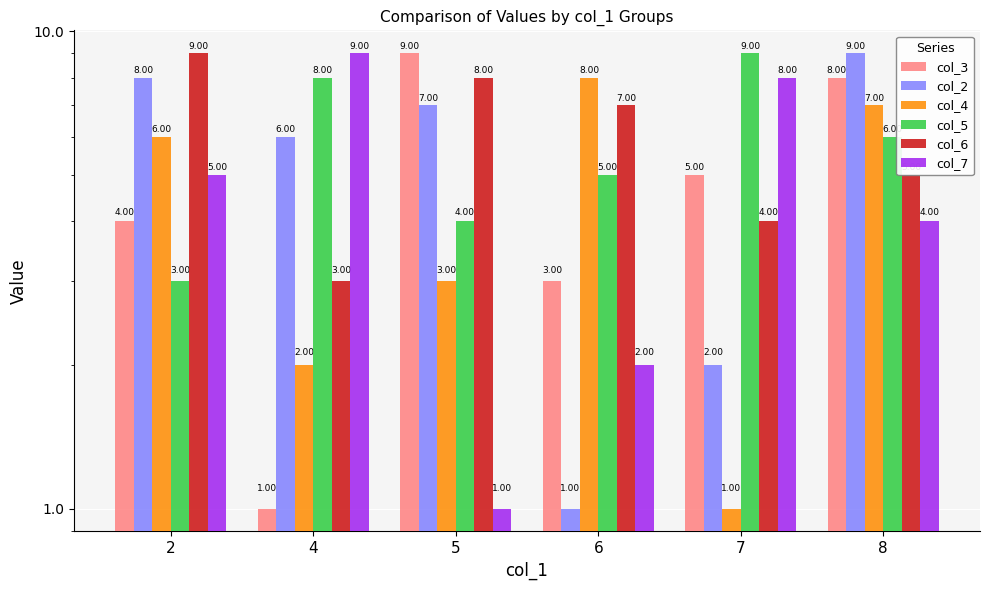

Reading left to right, what are all the values shown in this chart?

col_3: 4	1	9	3	5	8
col_2: 8	6	7	1	2	9
col_4: 6	2	3	8	1	7
col_5: 3	8	4	5	9	6
col_6: 9	3	8	7	4	5
col_7: 5	9	1	2	8	4